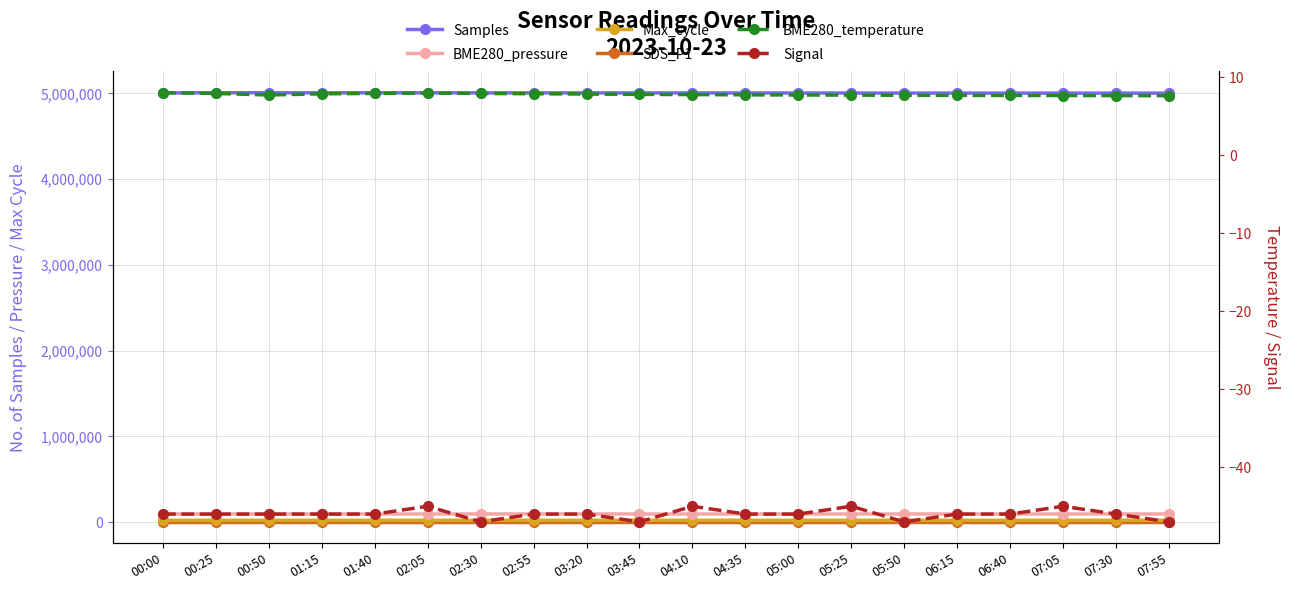

The BME280_pressure series shows 156975.4 at 07:30. True or false?

False